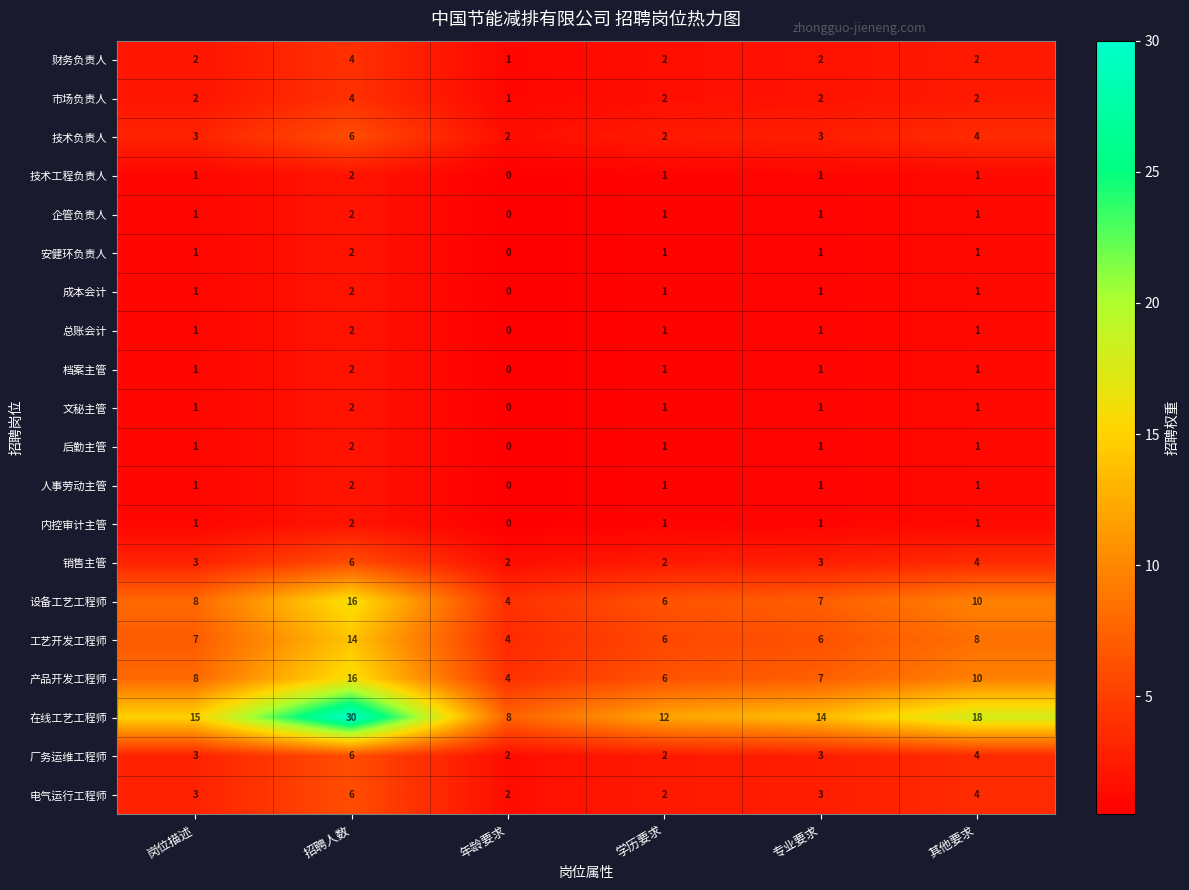

At which category does the chart reach its minimum across all series?

年龄要求